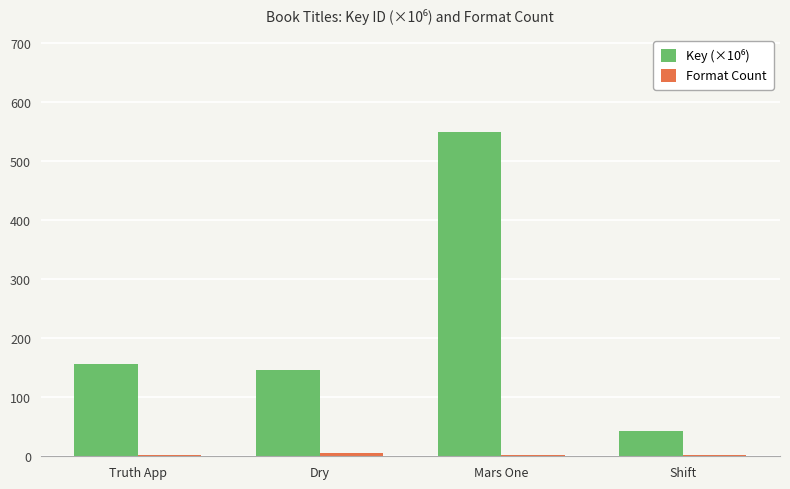

Which label corresponds to the largest value in the chart?

Mars One